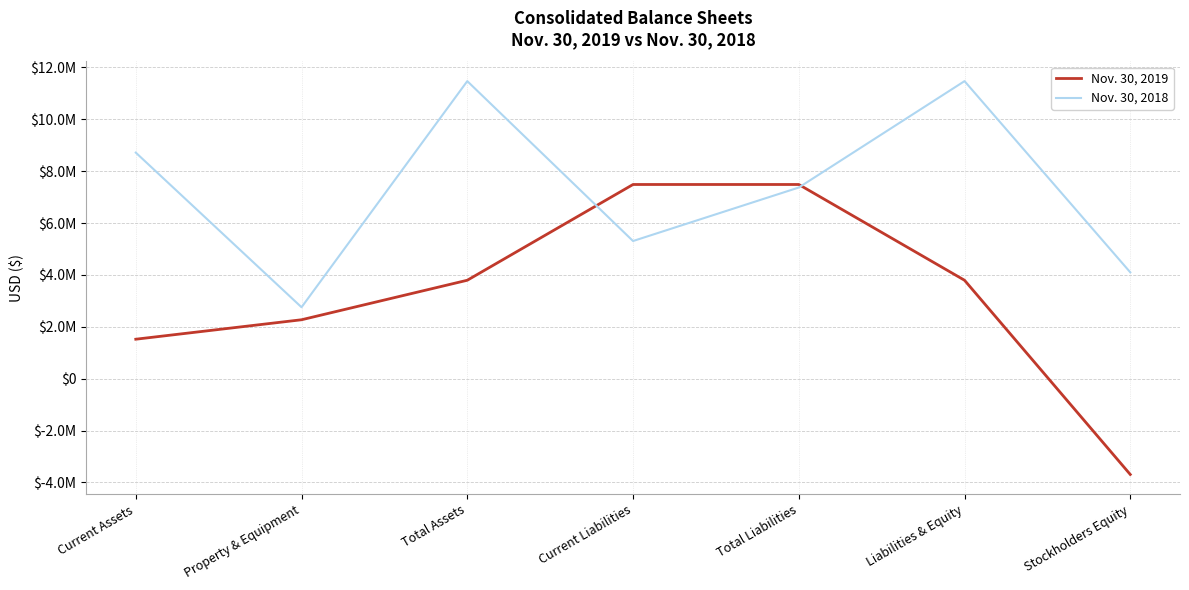

Reading left to right, transcribe all the data shown in this chart.

Nov. 30, 2019: Current Assets=1523307	Property & Equipment=2273406	Total Assets=3796713	Current Liabilities=7488934	Total Liabilities=7488934	Liabilities & Equity=3796713	Stockholders Equity=-3692221
Nov. 30, 2018: Current Assets=8718234	Property & Equipment=2755993	Total Assets=11474227	Current Liabilities=5309420	Total Liabilities=7371920	Liabilities & Equity=11474227	Stockholders Equity=4102307